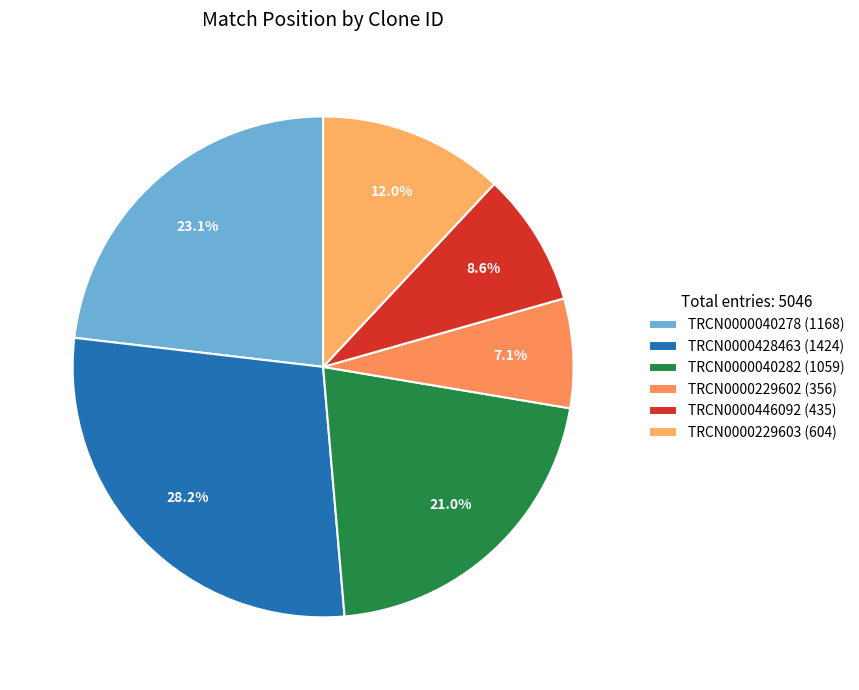

Does TRCN0000446092 account for over 50% of the chart?

No